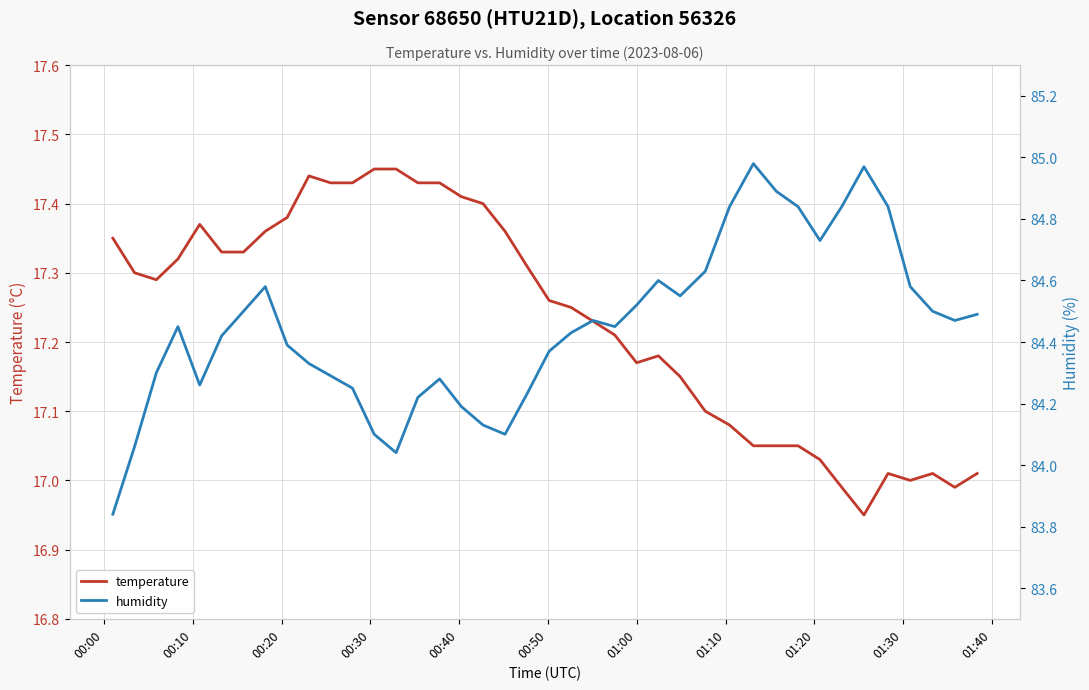

What is the total value across all series at 01:20?

101.8